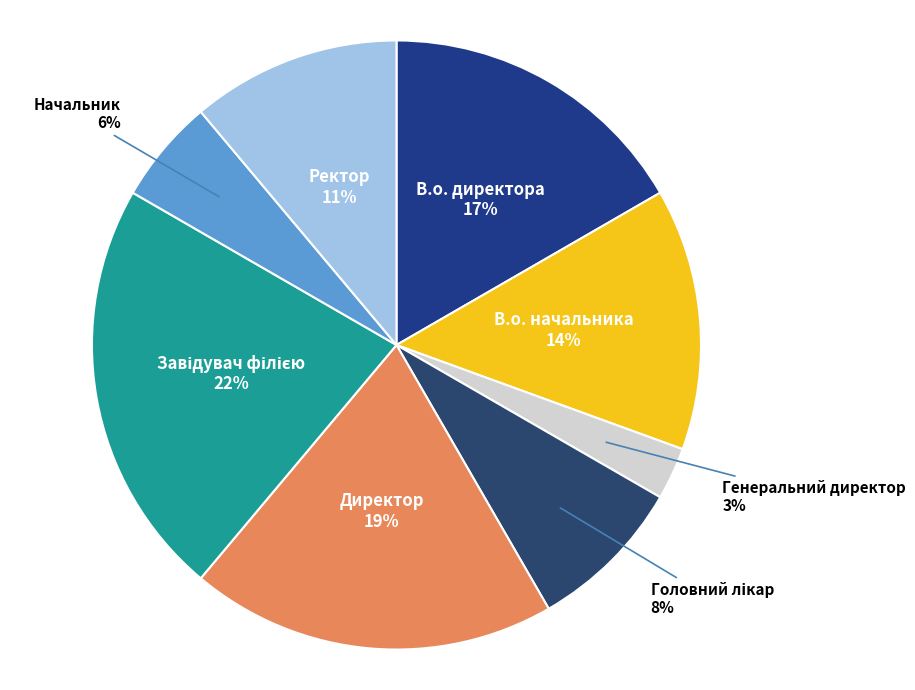

Is there any slice that represents more than half of the pie?

No